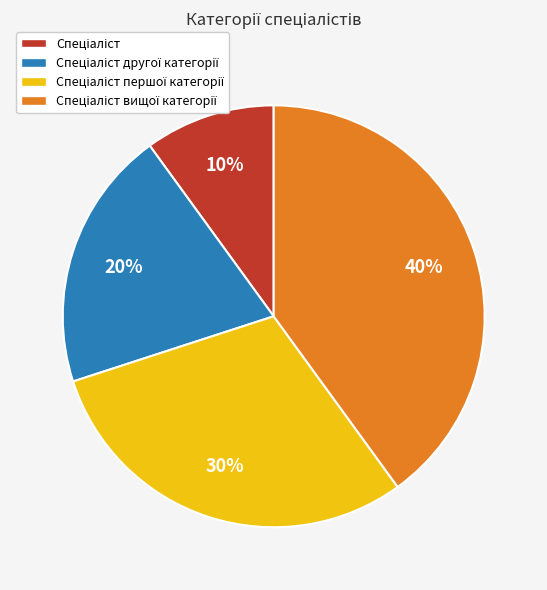

How many segments does this pie chart have?

4